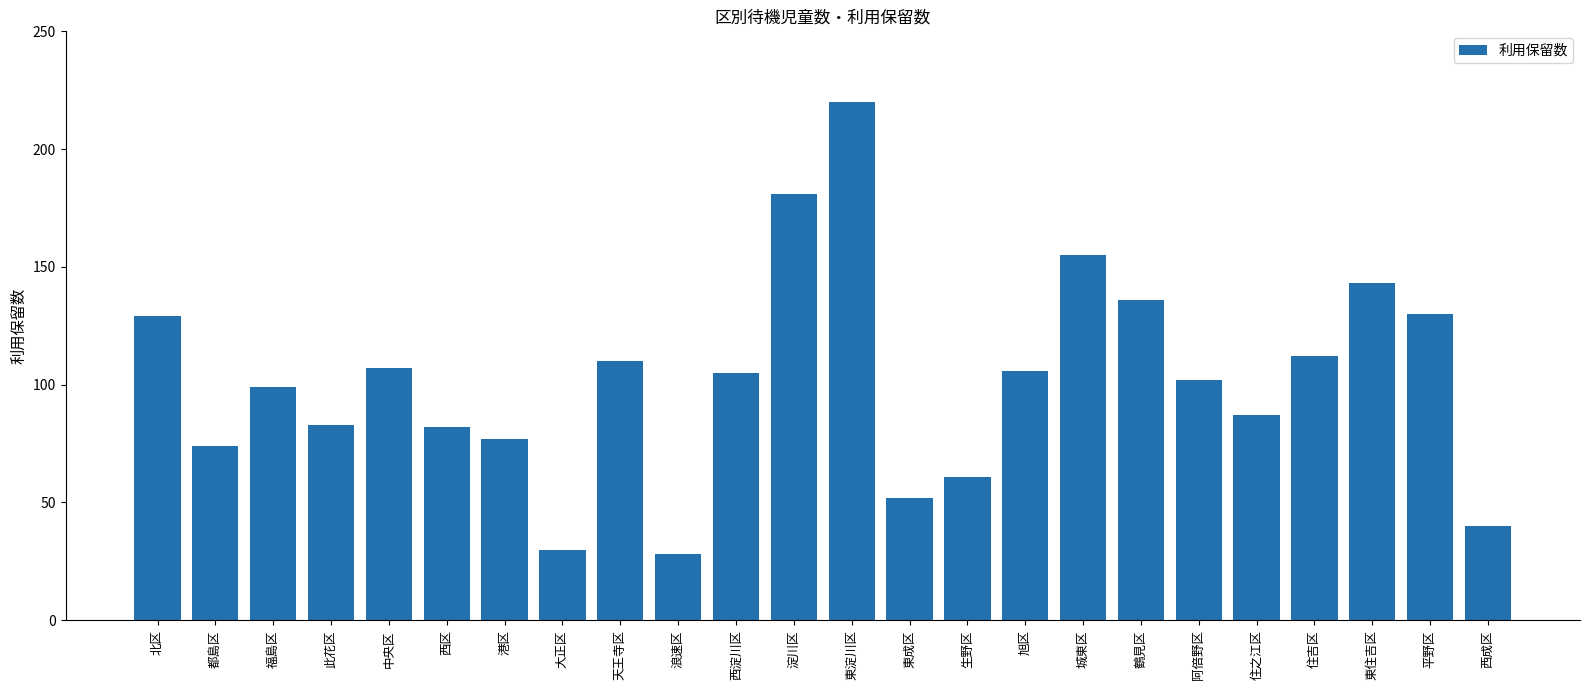

Is it true that the value at 中央区 is 170?

False